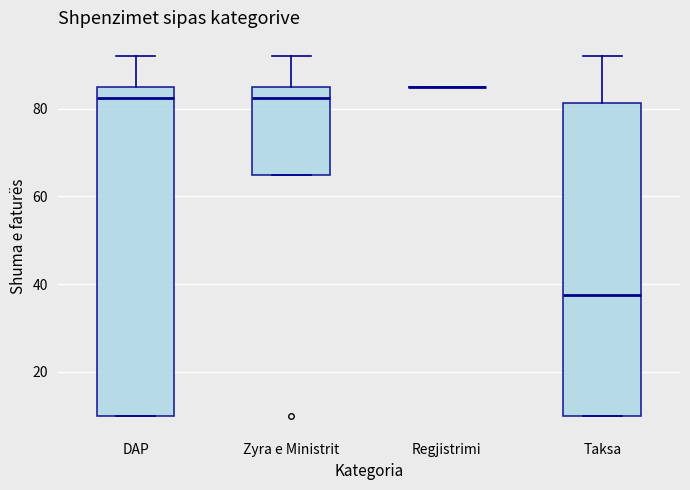

Where does the upper whisker of the box for DAP end on the y-axis? The values are not printed on the chart, so give them approximately, as read against the axis.

92